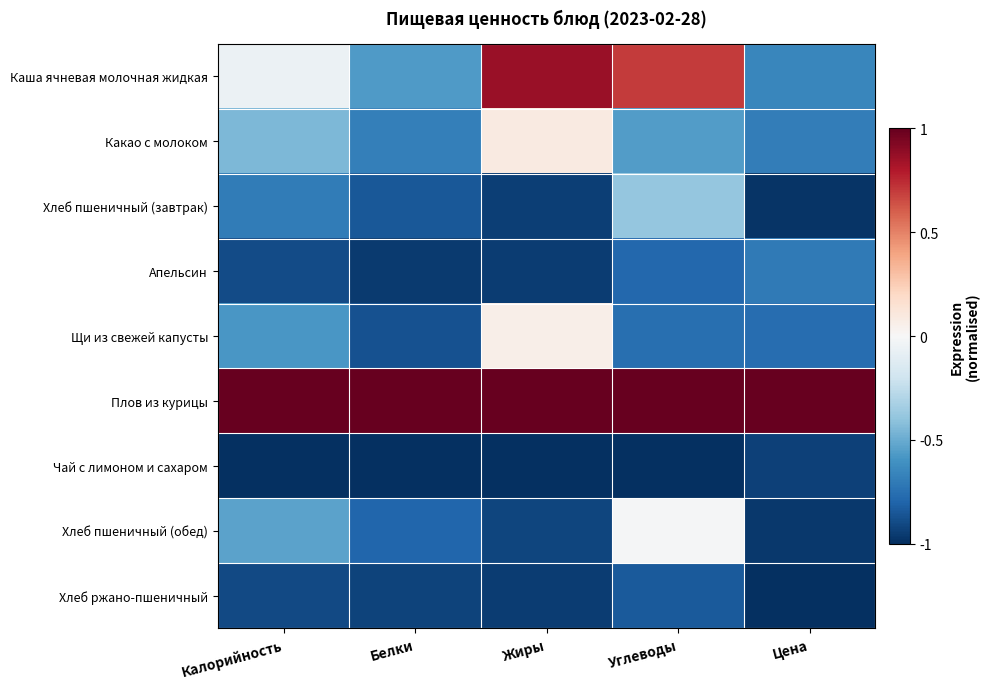

Reading left to right, list all the values displayed in this chart.

Каша ячневая молочная жидкая: Калорийность=-0.1	Белки=-0.6	Жиры=0.9	Углеводы=0.7	Цена=-0.7
Какао с молоком: Калорийность=-0.4	Белки=-0.7	Жиры=0.1	Углеводы=-0.6	Цена=-0.7
Хлеб пшеничный (завтрак): Калорийность=-0.7	Белки=-0.9	Жиры=-0.9	Углеводы=-0.4	Цена=-1.0
Апельсин: Калорийность=-0.9	Белки=-1.0	Жиры=-1.0	Углеводы=-0.8	Цена=-0.7
Щи из свежей капусты: Калорийность=-0.6	Белки=-0.9	Жиры=0.1	Углеводы=-0.8	Цена=-0.8
Плов из курицы: Калорийность=1.0	Белки=1.0	Жиры=1.0	Углеводы=1.0	Цена=1.0
Чай с лимоном и сахаром: Калорийность=-1.0	Белки=-1.0	Жиры=-1.0	Углеводы=-1.0	Цена=-0.9
Хлеб пшеничный (обед): Калорийность=-0.5	Белки=-0.8	Жиры=-0.9	Углеводы=-0.0	Цена=-1.0
Хлеб ржано-пшеничный: Калорийность=-0.9	Белки=-0.9	Жиры=-0.9	Углеводы=-0.8	Цена=-1.0